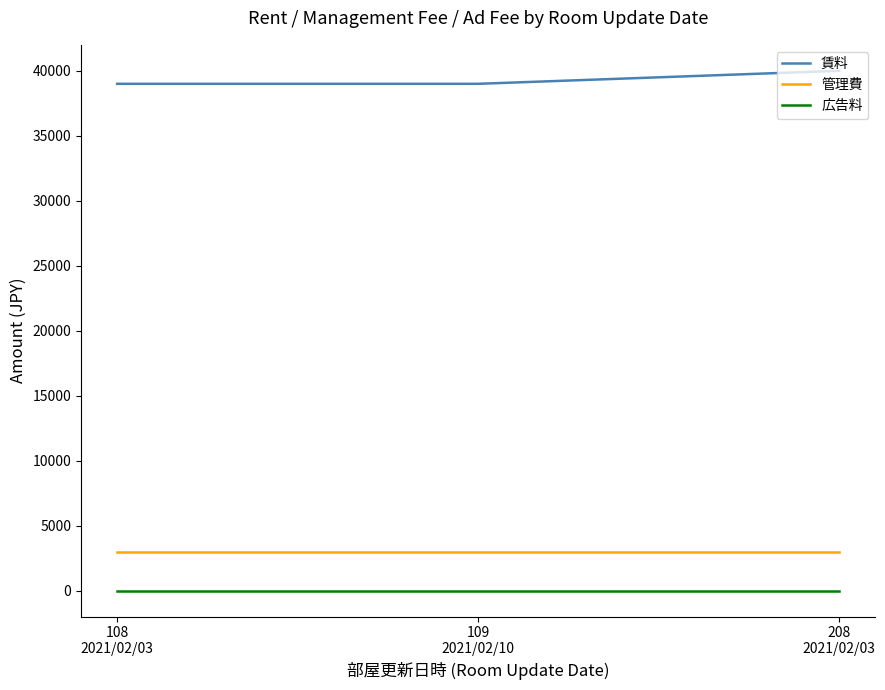

What is the minimum value shown in the chart?

3